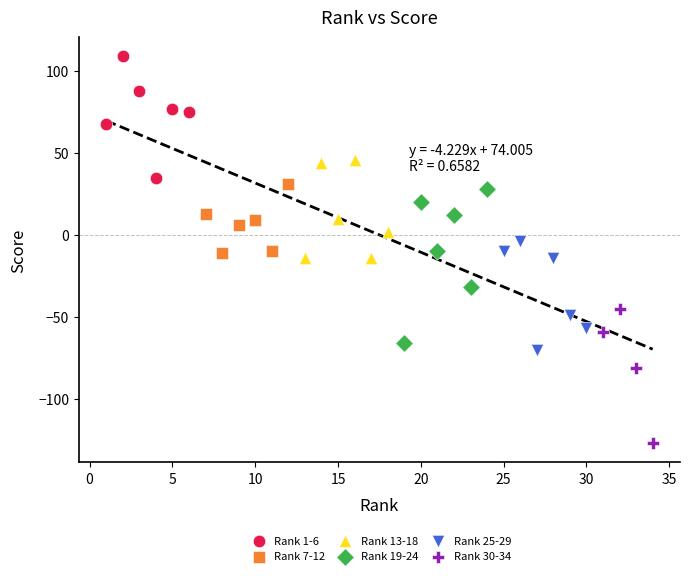

Which series contains the highest Y value?

Rank 1-6